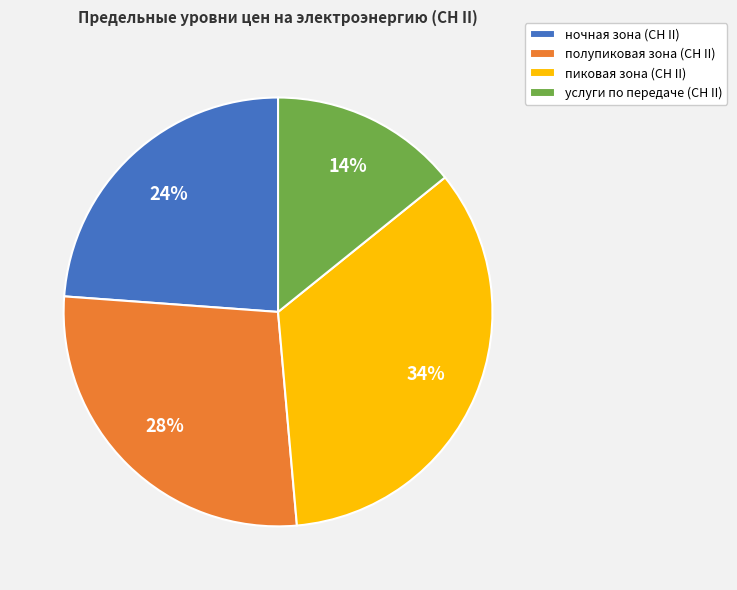

Between ночная зона (СН II) and пиковая зона (СН II), which is larger?

пиковая зона (СН II)